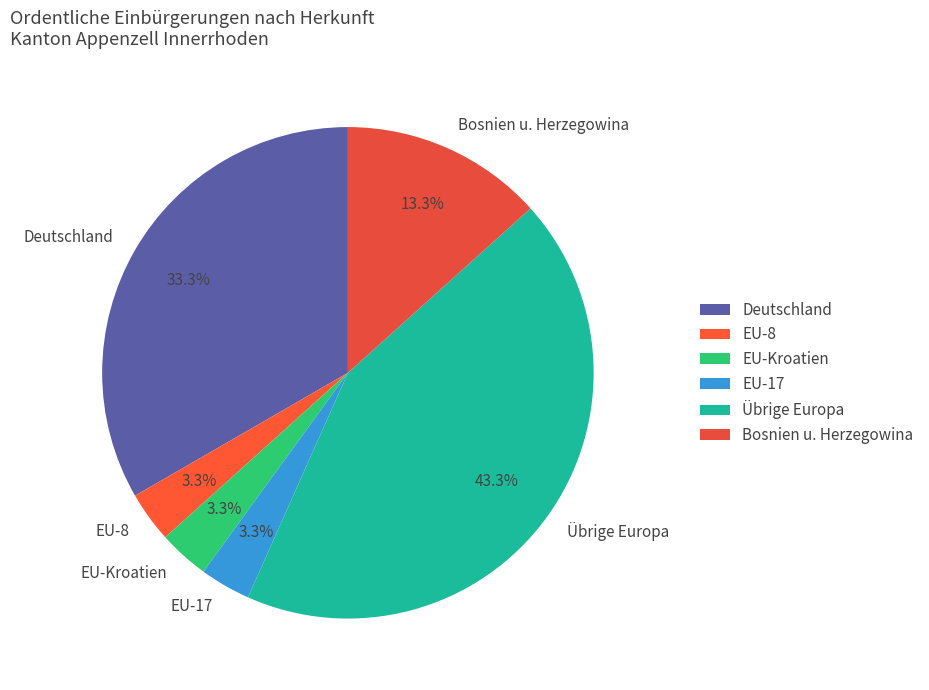

To the nearest percent, what portion does EU-Kroatien represent?

3%